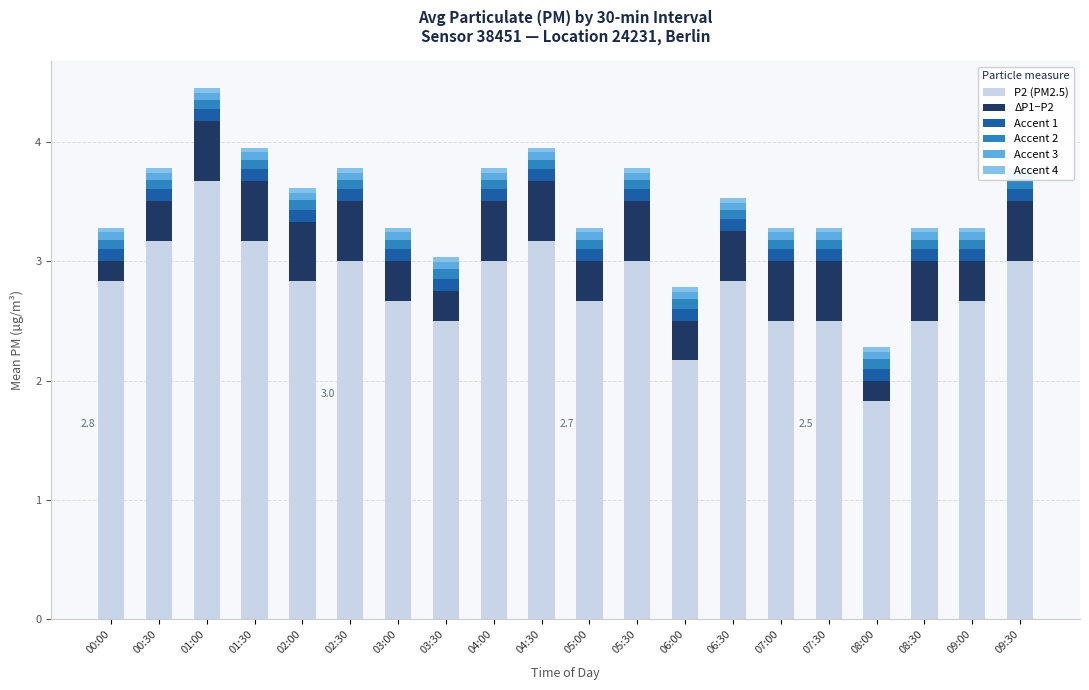

Is it true that ΔP1−P2 equals 0.3 at 09:30?

False